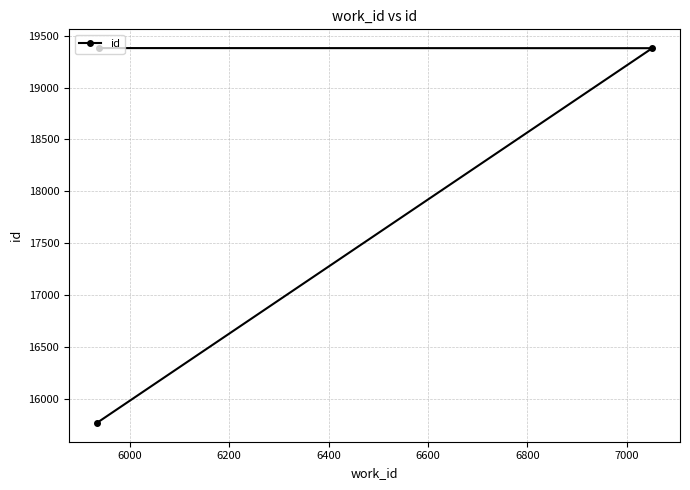

What is the smallest value displayed?

15767